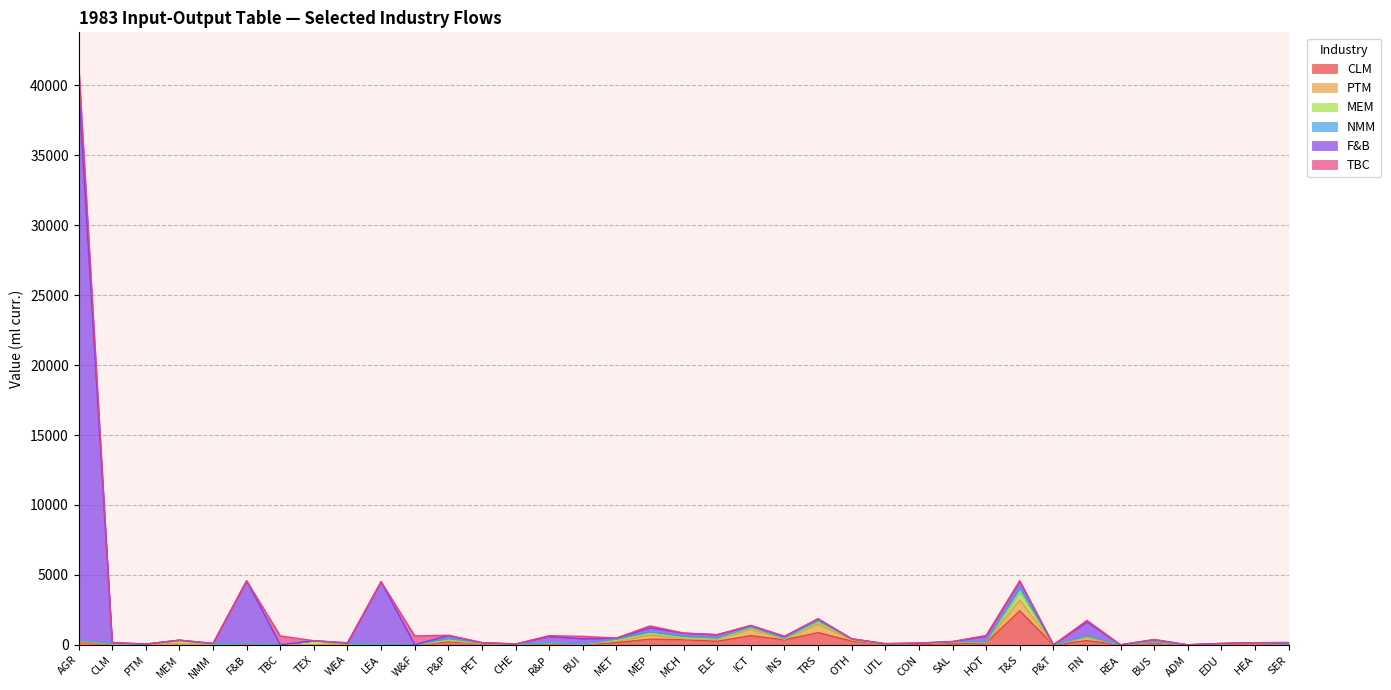

What is the difference between the maximum and minimum values in the NMM series?

336.4